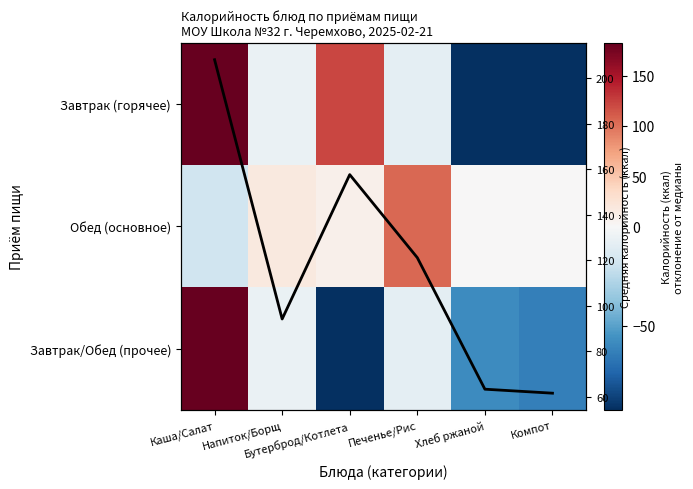

At Хлеб ржаной, list the series in order from smallest to largest.

Завтрак (горячее), Завтрак/Обед (прочее), Обед (основное), Средняя калорийность